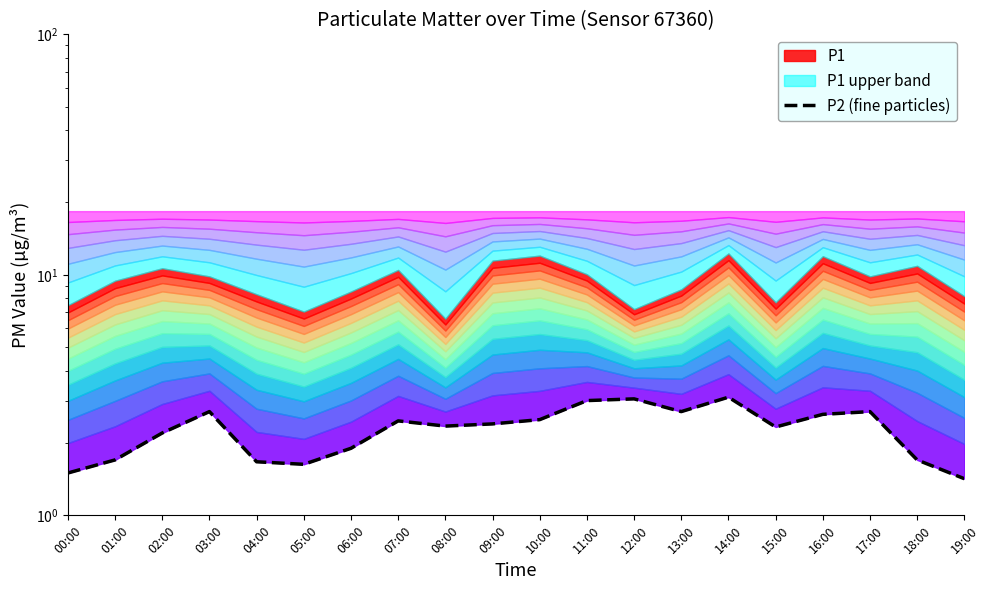

What is the label of the 13th point from the left?

12:00